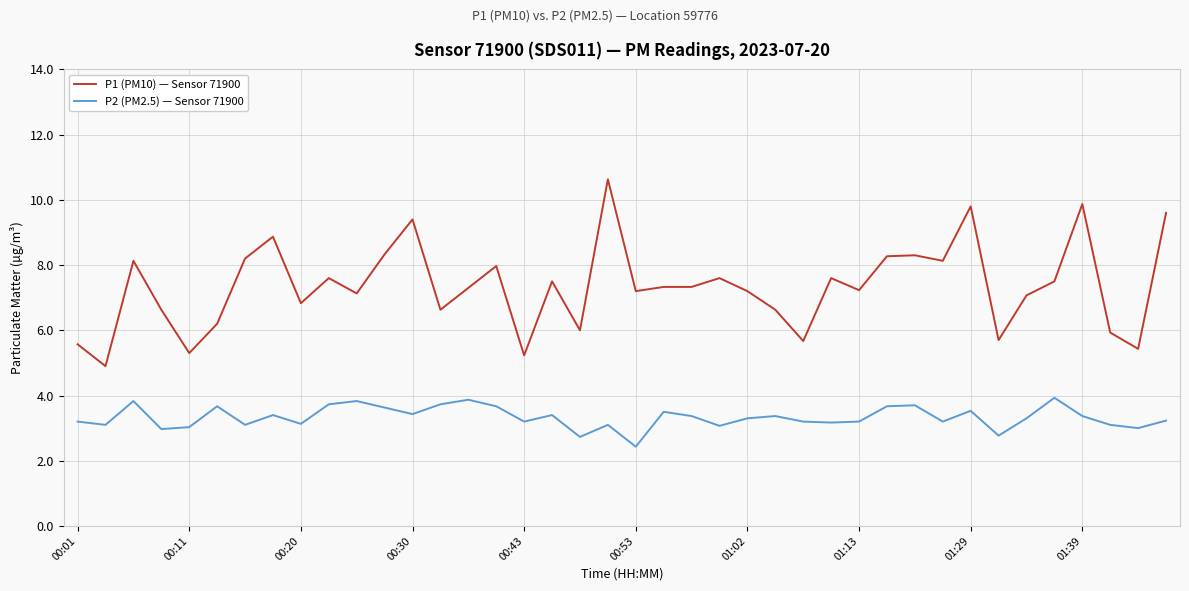

What is the difference between the maximum and minimum values in the P1 (PM10) — Sensor 71900 series?

5.7